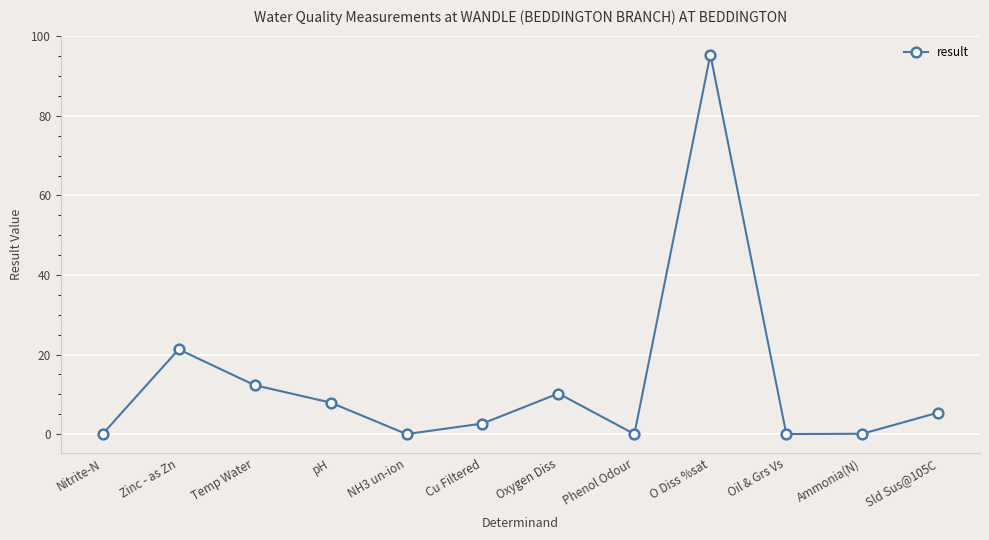

True or false: the data shows 7.5 at Temp Water.

False